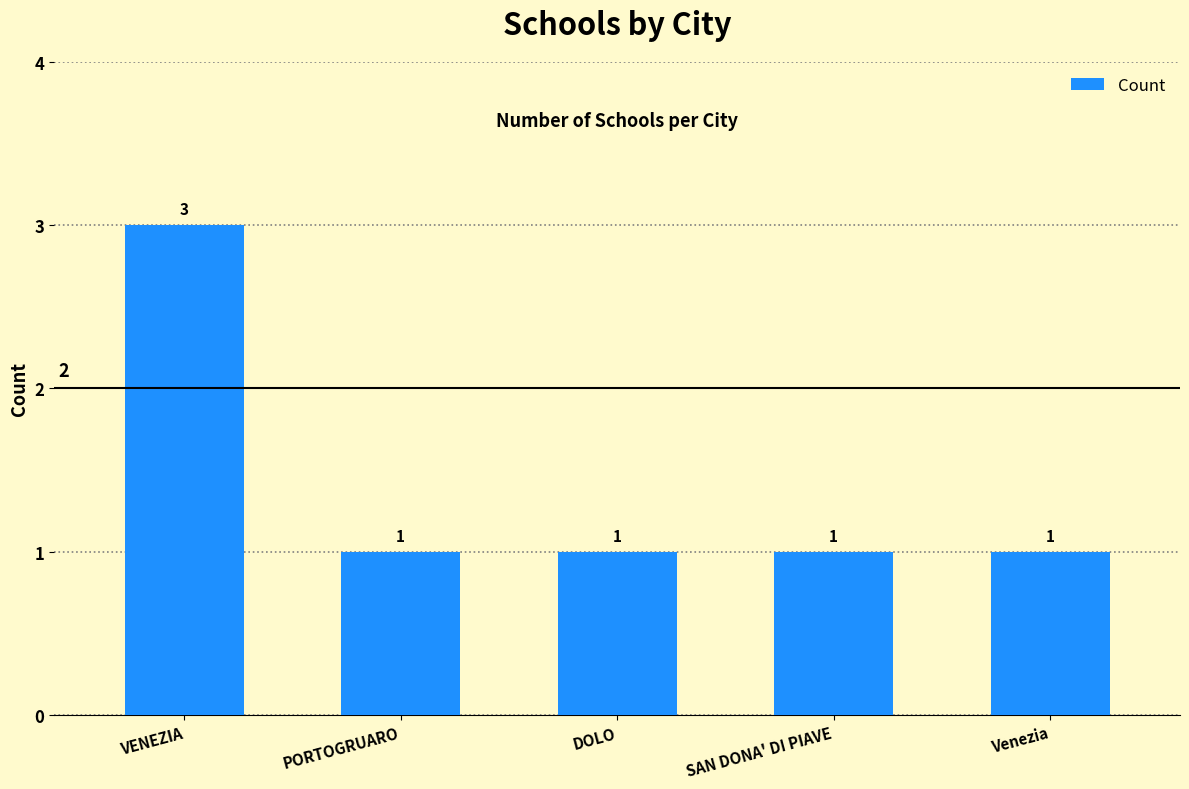

Approximately how many times larger is the value at PORTOGRUARO compared to VENEZIA?

0.3